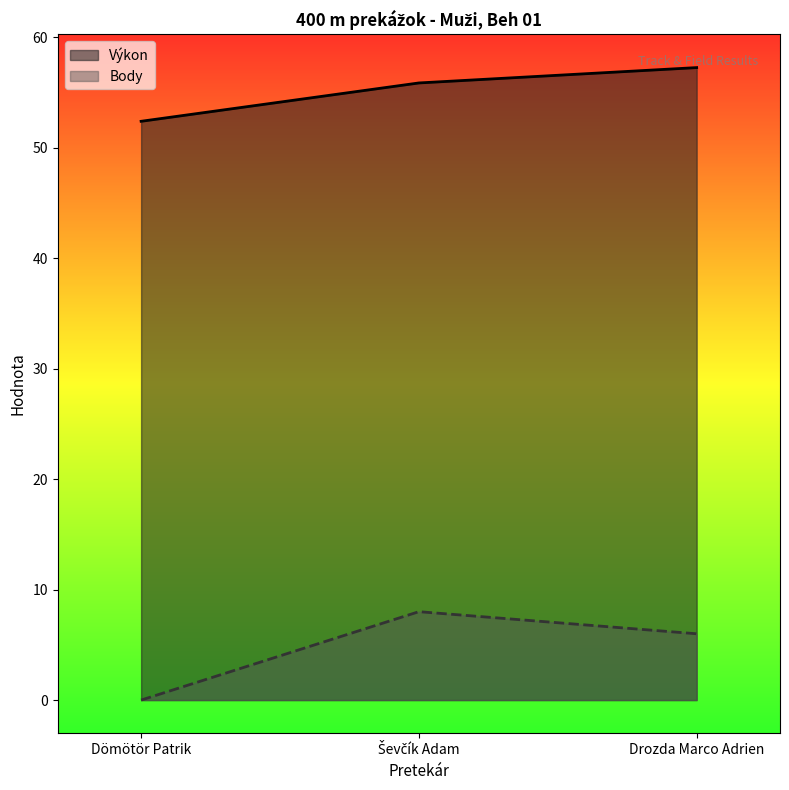

What is the spread (max minus min) of values at Drozda Marco Adrien?

51.2